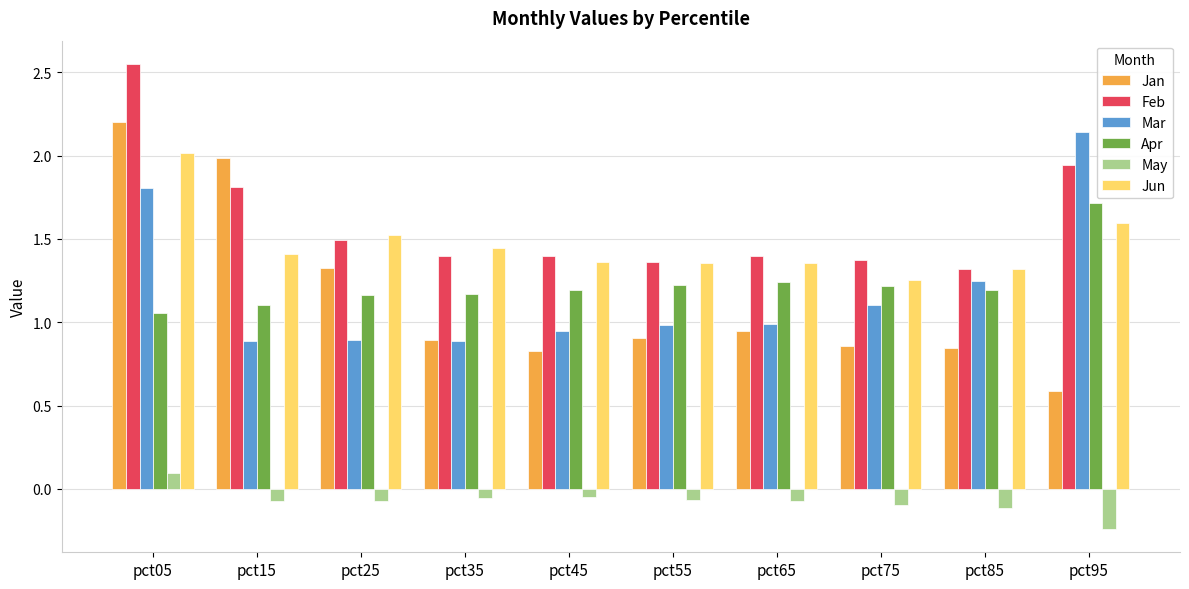

Is it true that Jun equals 1.4 at pct65?

True